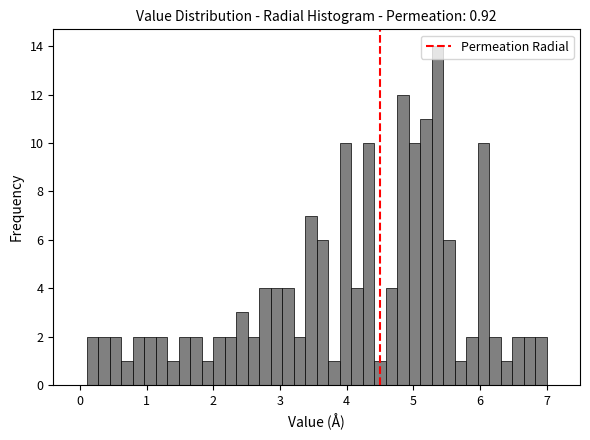

Around what value on the x-axis is the tallest bar? Give the approximate position of its centre, as read against the axis.

5.4